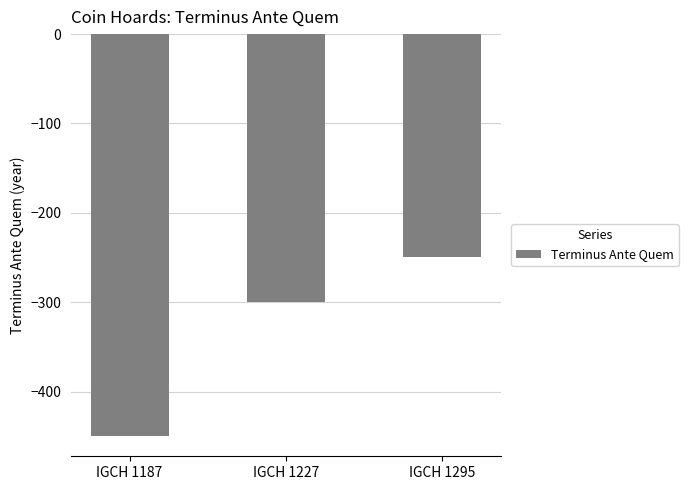

Reading right to left, what are all the values shown in this chart?

IGCH 1295=-250	IGCH 1227=-300	IGCH 1187=-450